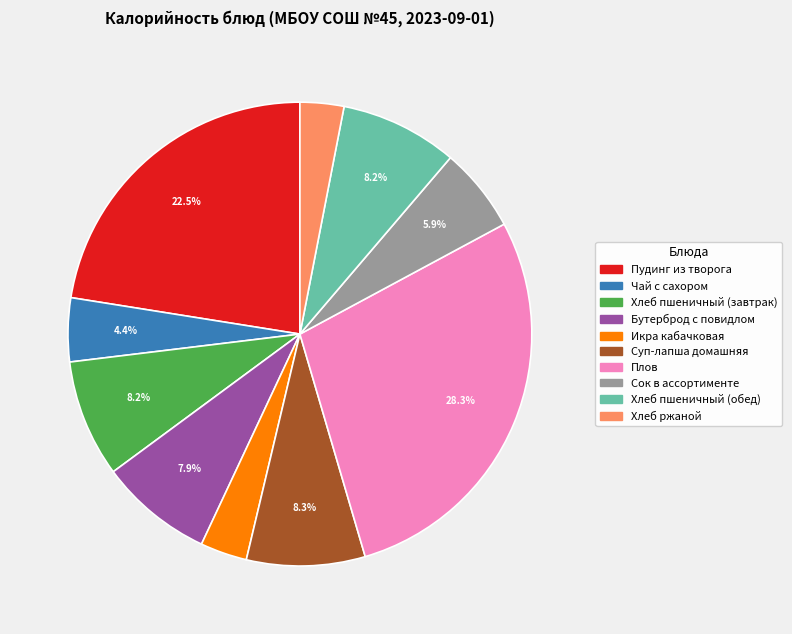

True or false: Чай с сахором accounts for 4% of the total.

True